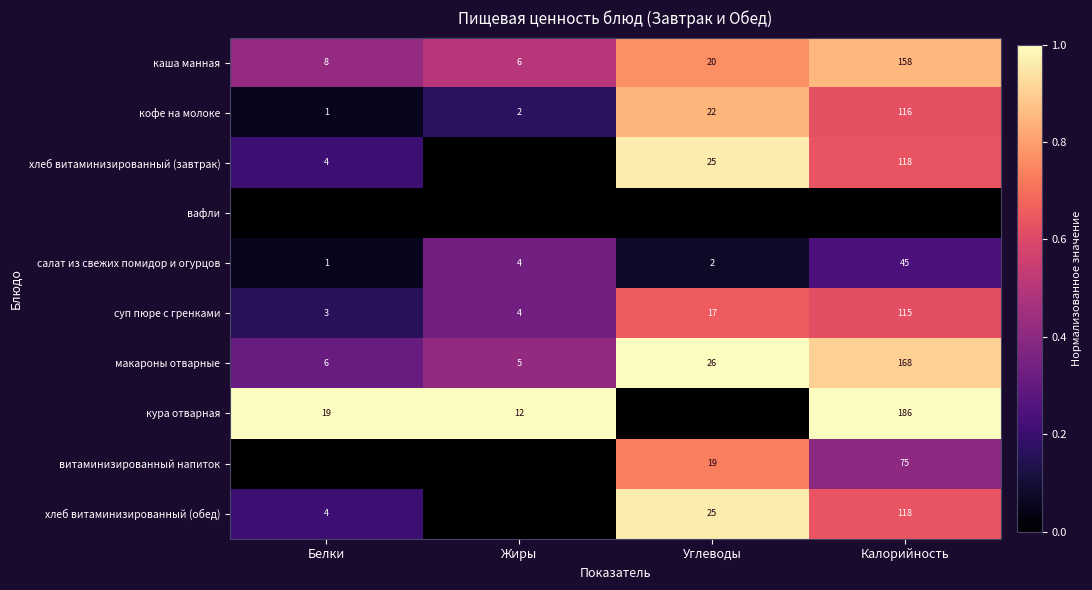

Where is каша манная nearest to the value 82?

Углеводы